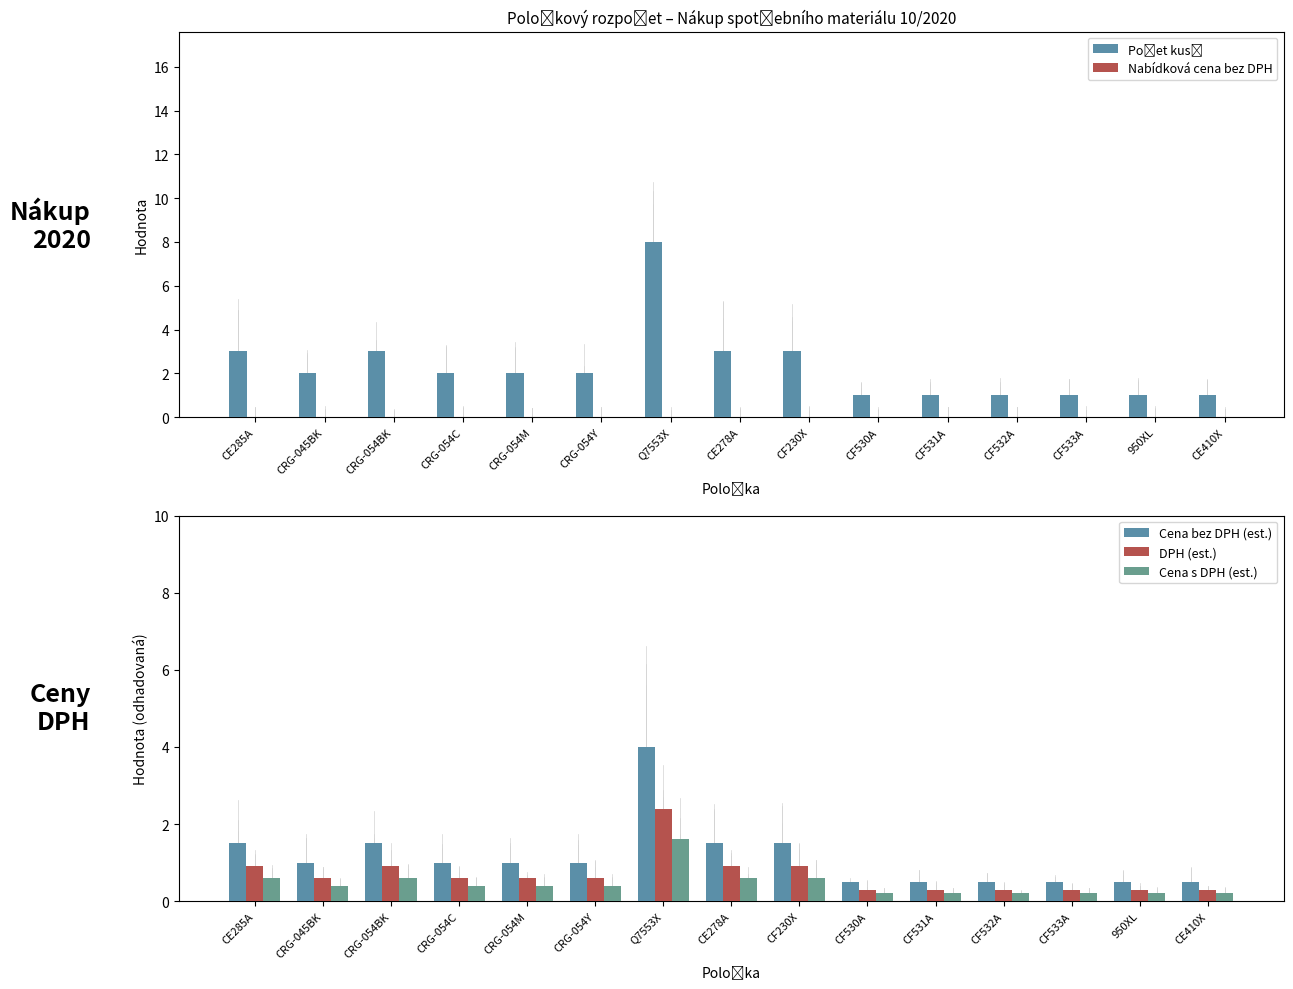

True or false: Cena s DPH (est.) has a value of 0.4 at CRG-045BK.

True